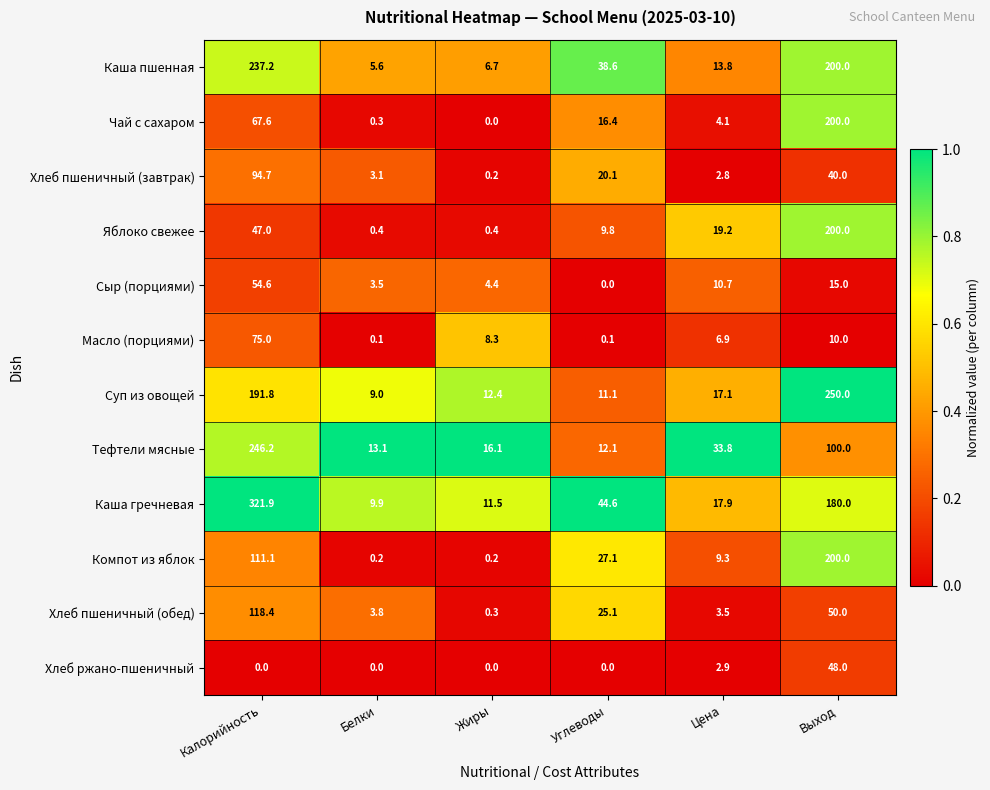

Which series has the largest range (max minus min)?

Каша гречневая